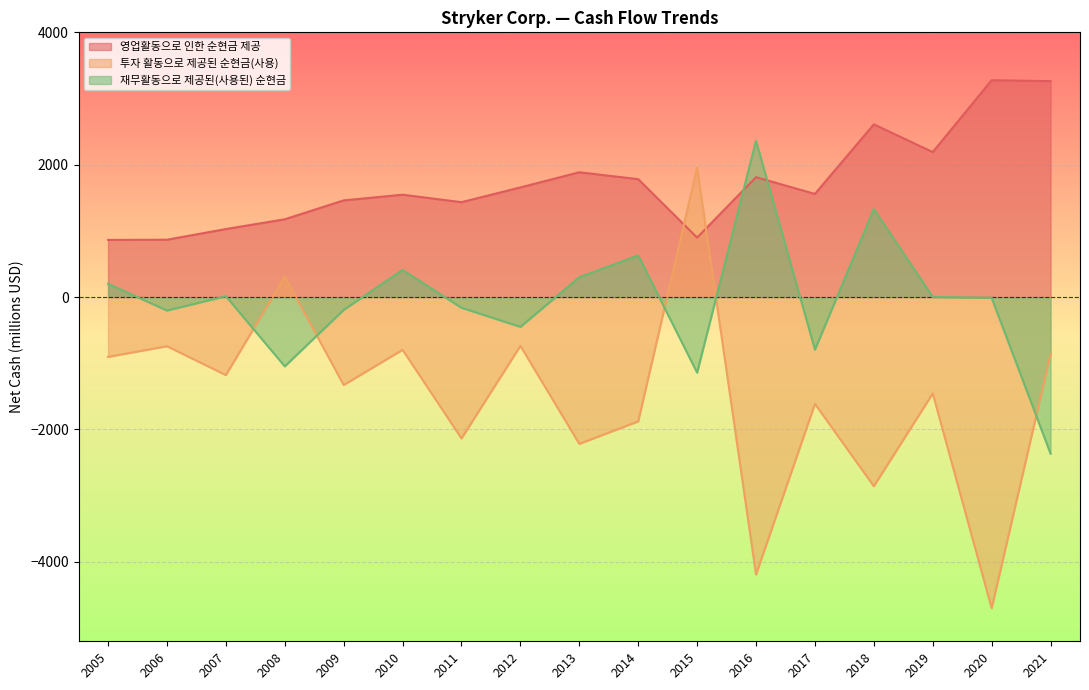

In 투자 활동으로 제공된 순현금(사용), how many points are higher than both neighbors (excluding endpoints)?

7